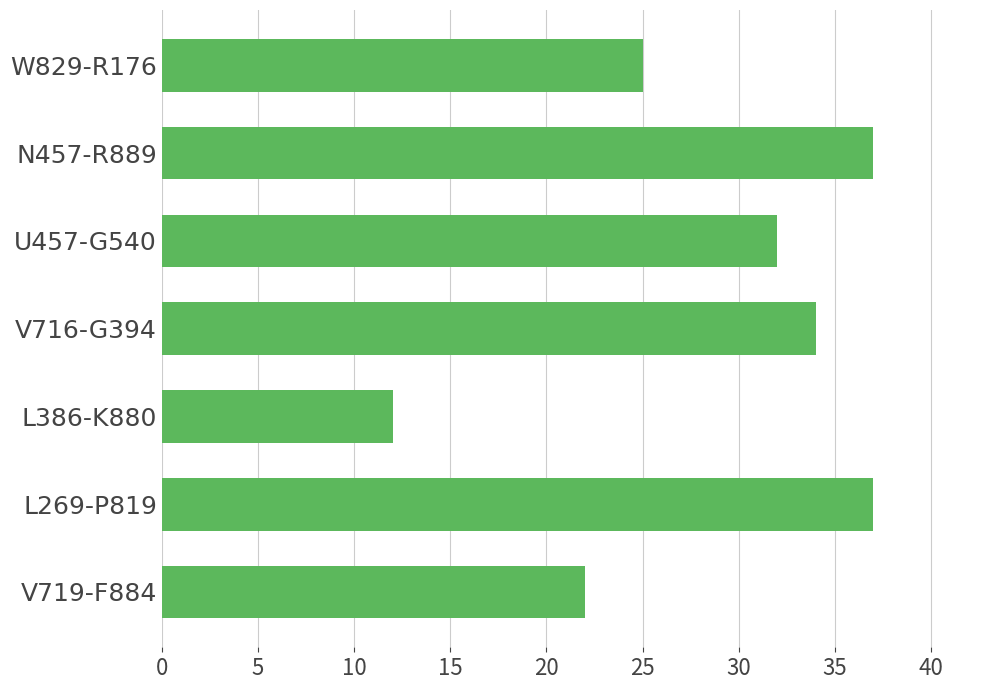

What is the difference between the values at L386-K880 and W829-R176?

13